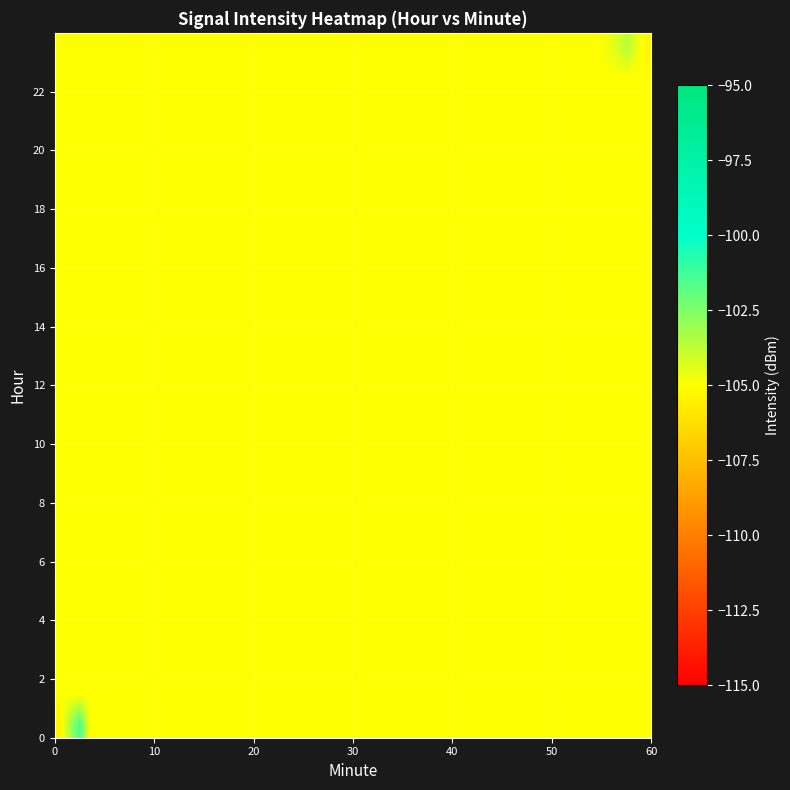

Which series has the largest total across all categories?

23